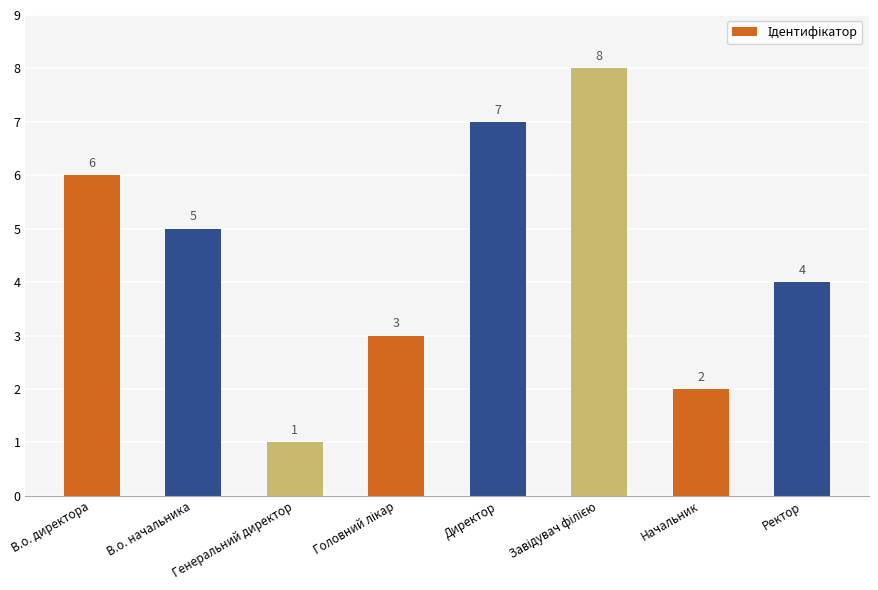

Reading left to right, transcribe all the data shown in this chart.

6	5	1	3	7	8	2	4